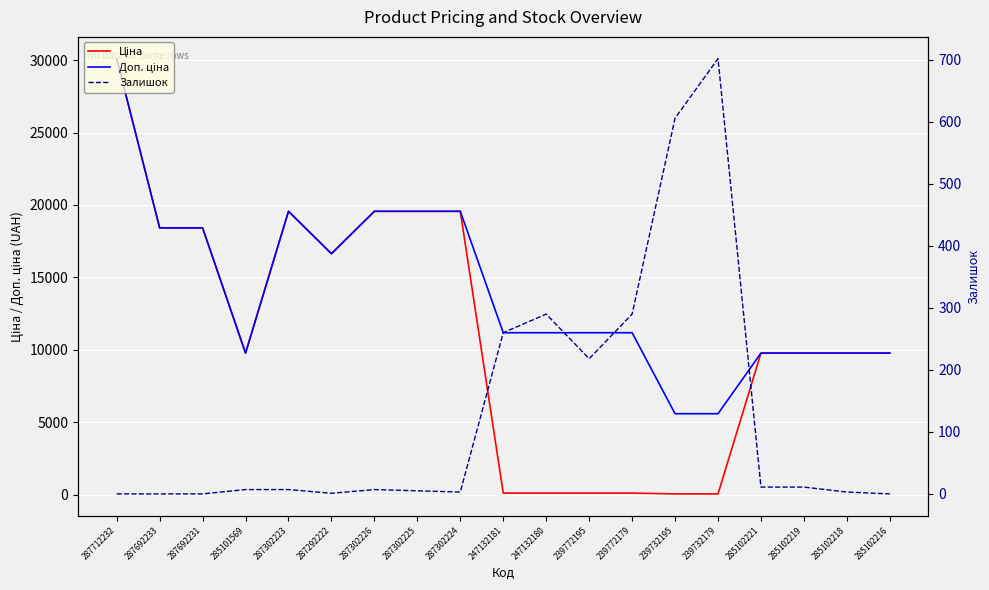

How many data points in Доп. ціна are less than 11182?

7